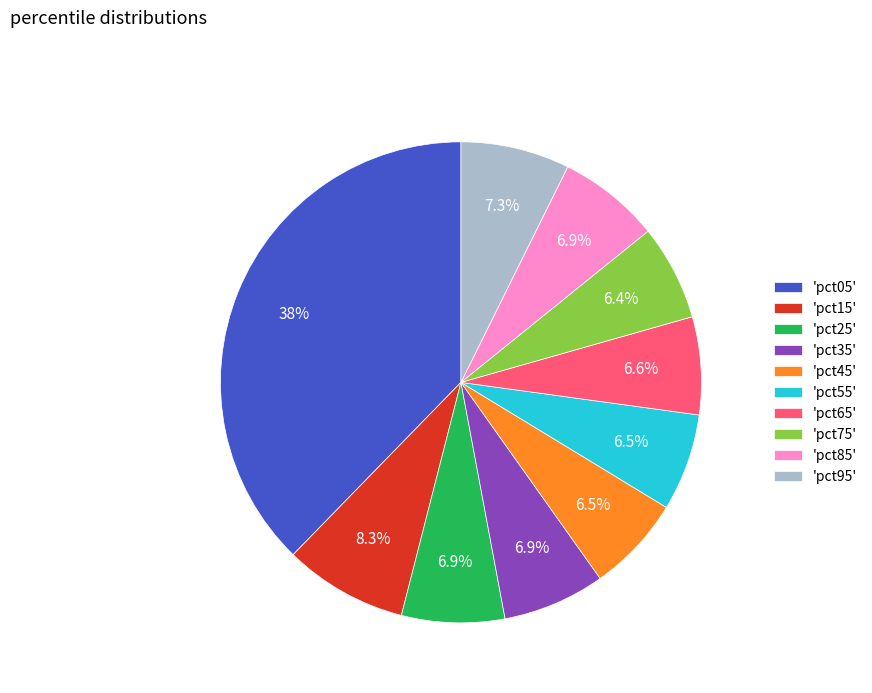

Which category has the biggest portion of the pie?

'pct05'